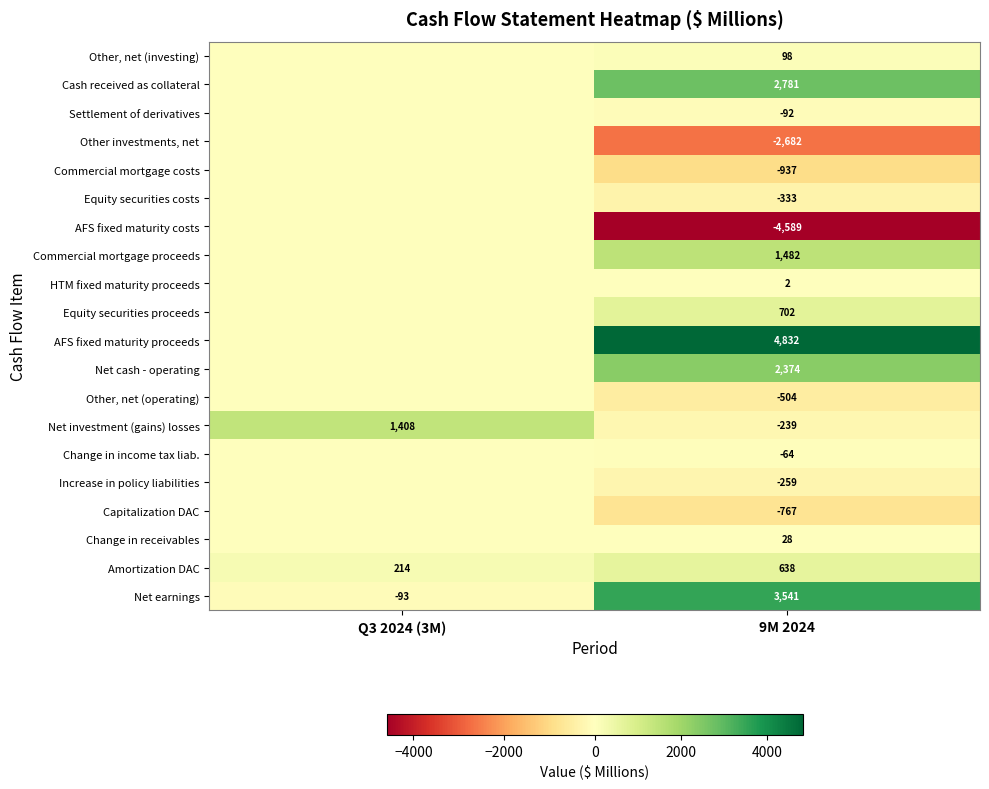

Rank the categories by Net earnings value from lowest to highest.

Q3 2024 (3M), 9M 2024